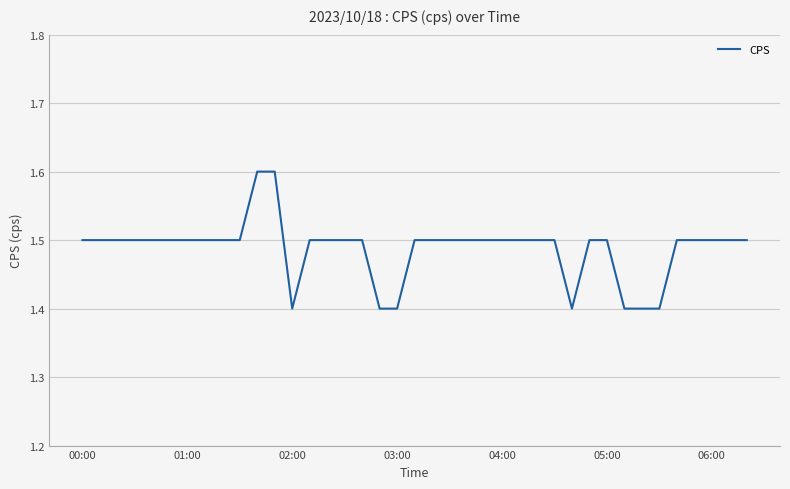

What is the maximum value shown in the chart?

1.6